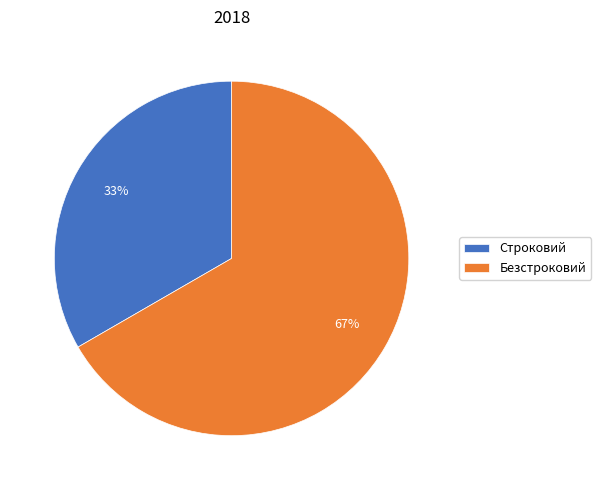

To the nearest percent, what is the combined percentage of Строковий and Безстроковий?

100%